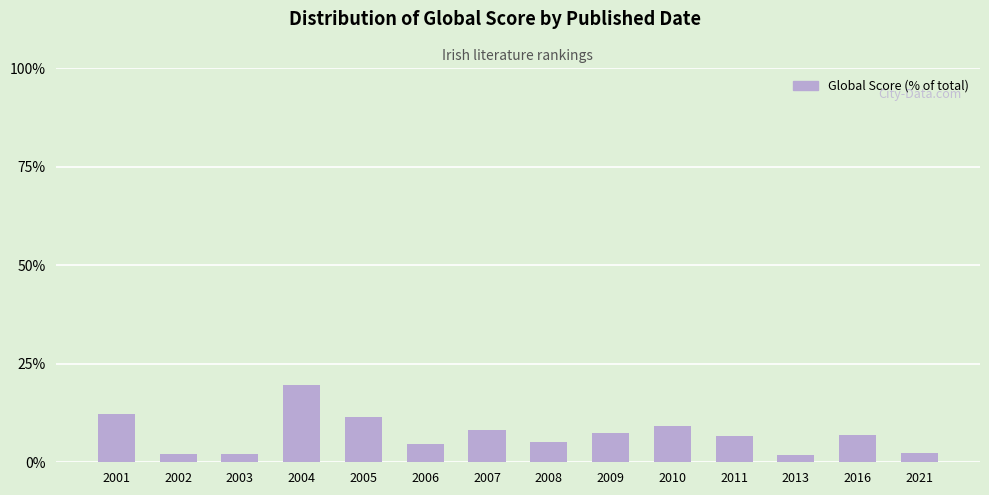

The chart shows a value of 6.8 at 2016. True or false?

True